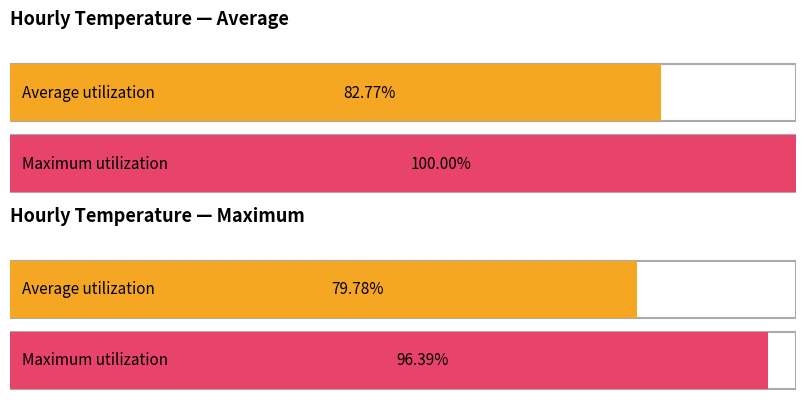

How many bars are there in each group?

2